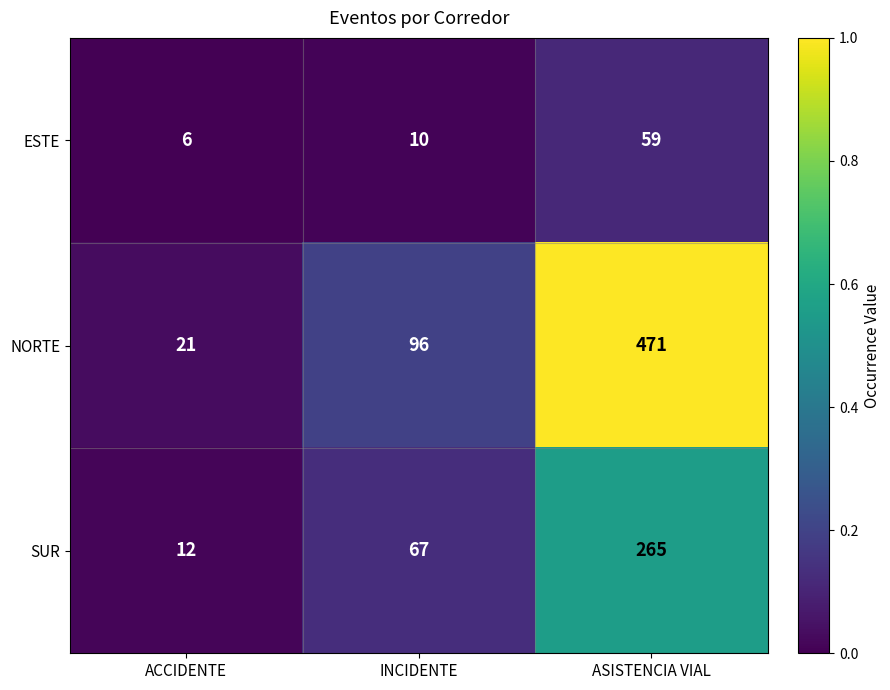

What is the greatest value displayed?

471